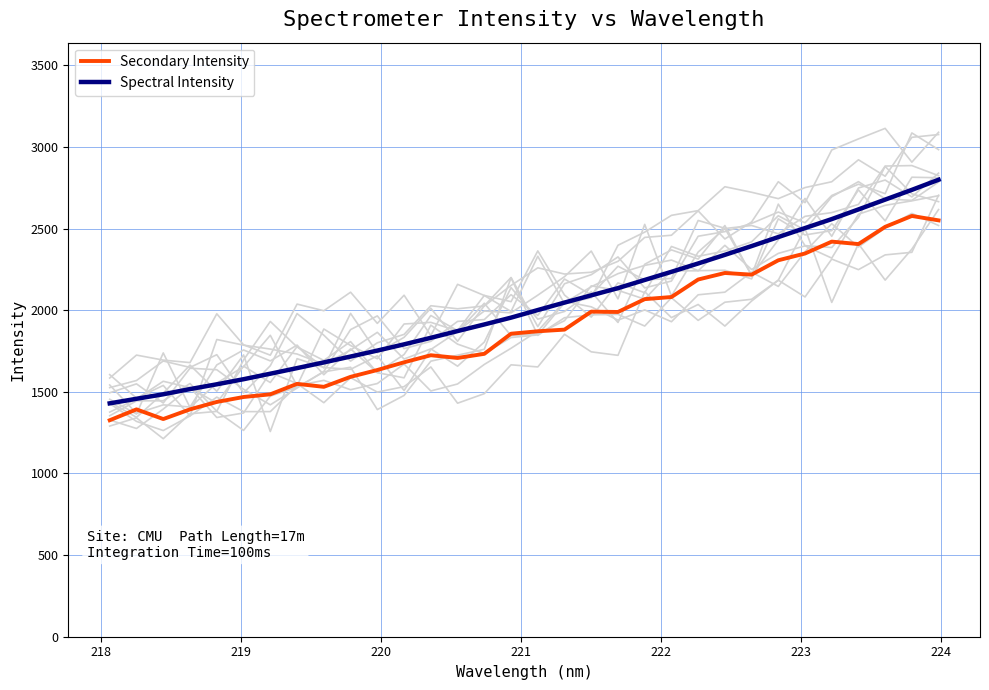

True or false: Secondary Intensity and Spectral Intensity cross at least once.

False